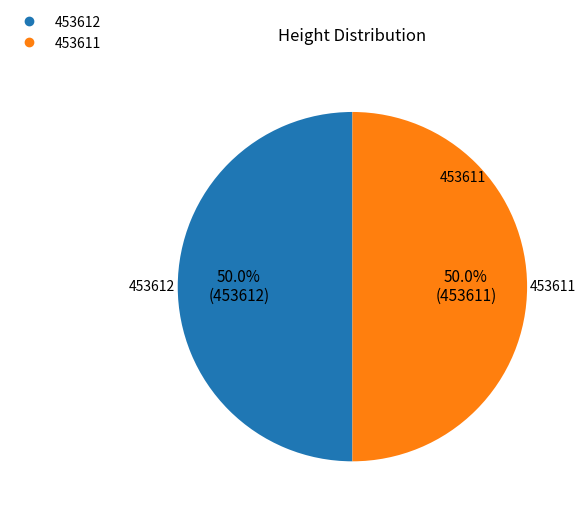

Combined, what portion of the pie is 453611 and 453612?

100.0%